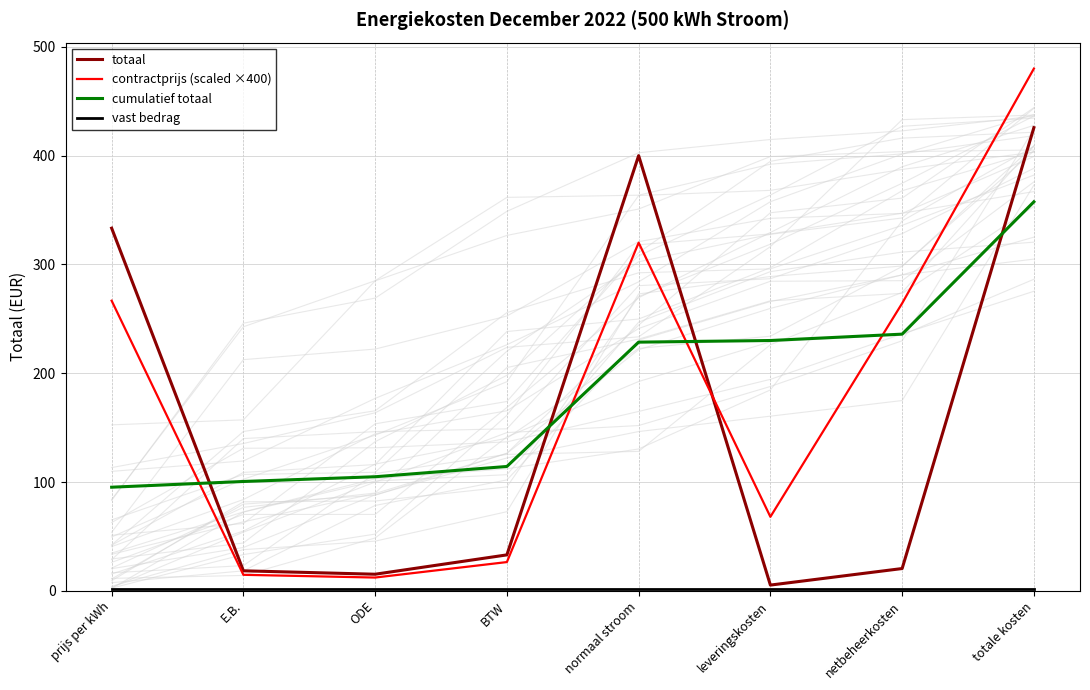

Read the totaal value at leveringskosten.

5.3